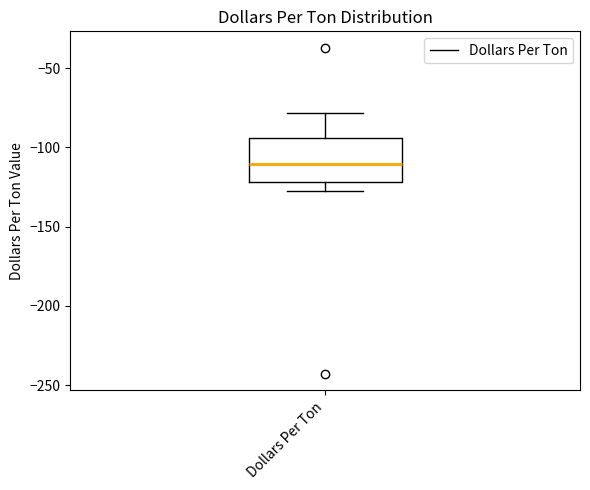

Read this box plot against the y-axis: the position of the median line, the range covered by the box, and the ends of both whiskers. The values are not printed on the chart, so give them approximately, as read against the axis.

median -110, box -120 to -95, whiskers -130 to -80